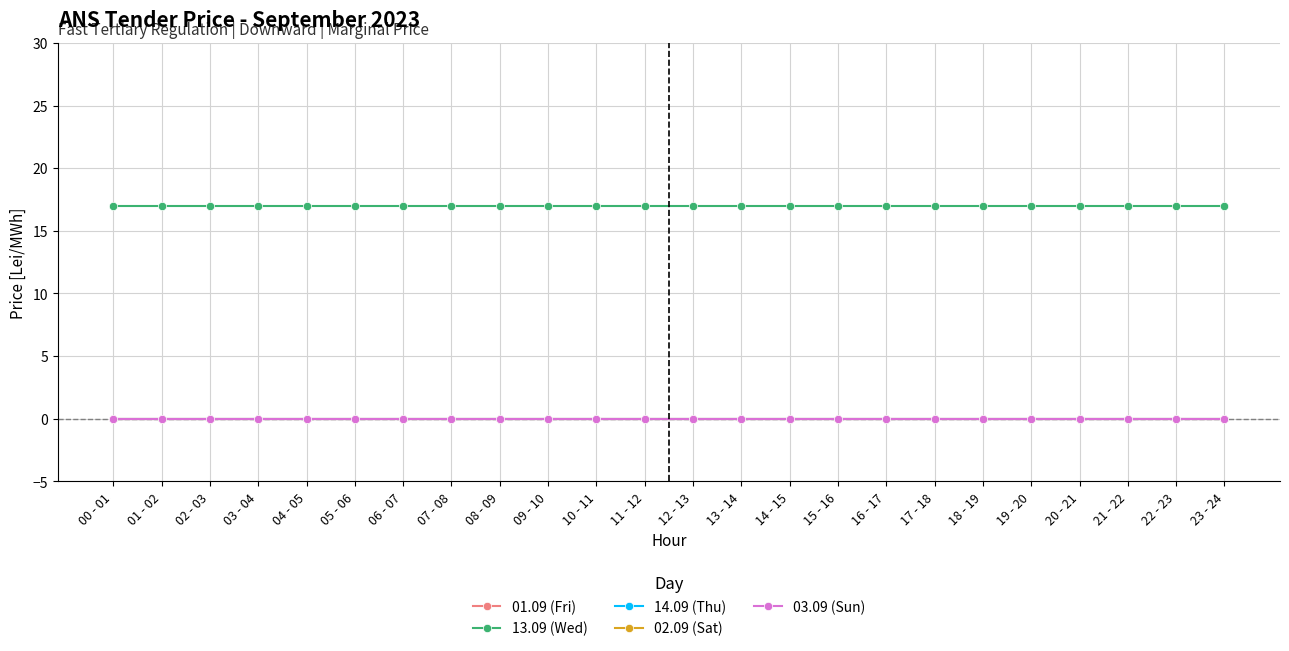

Is it true that 14.09 (Thu) equals 0 at 02 - 03?

True